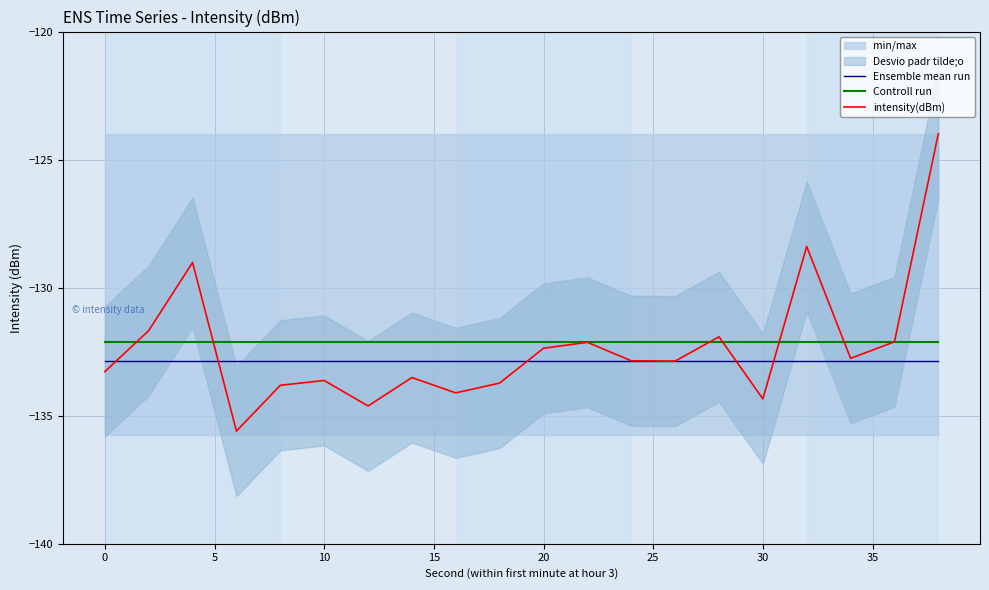

How many lines are shown in the chart?

3